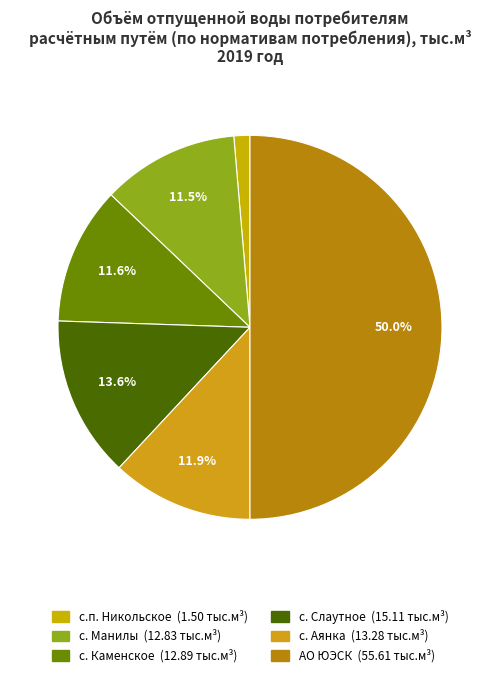

To the nearest percent, what portion does с.п. Никольское represent?

1%